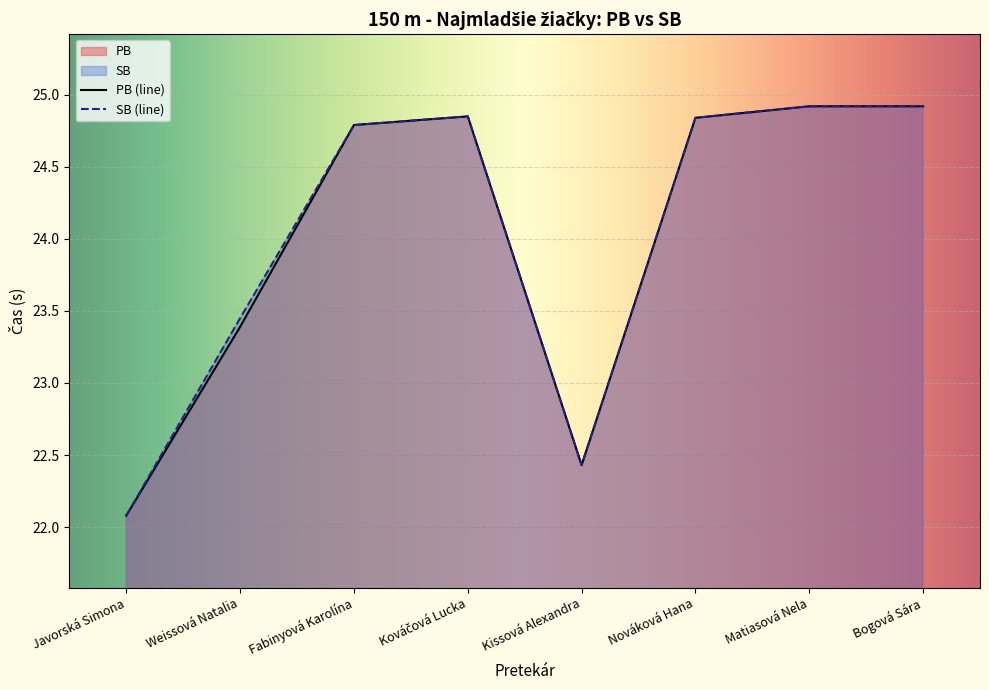

At which label does PB reach its peak?

Matiasová Nela